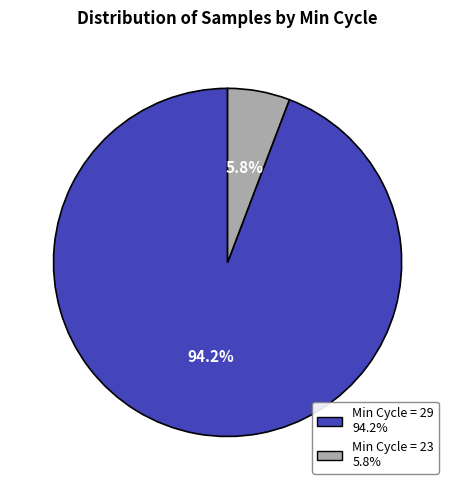

Does any single category account for the majority?

Yes